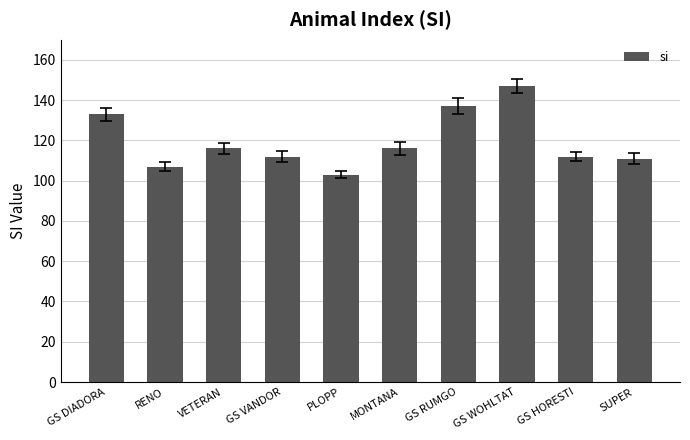

The chart shows a value of 188 at GS DIADORA. True or false?

False